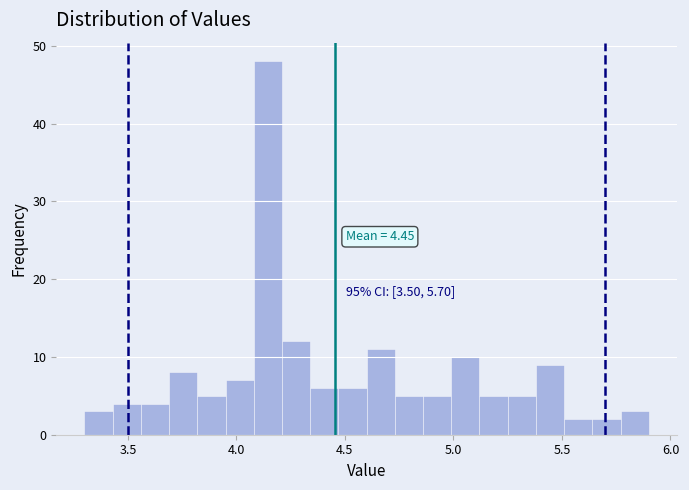

Read against the x-axis, roughly where is the centre of the tallest bar?

4.15